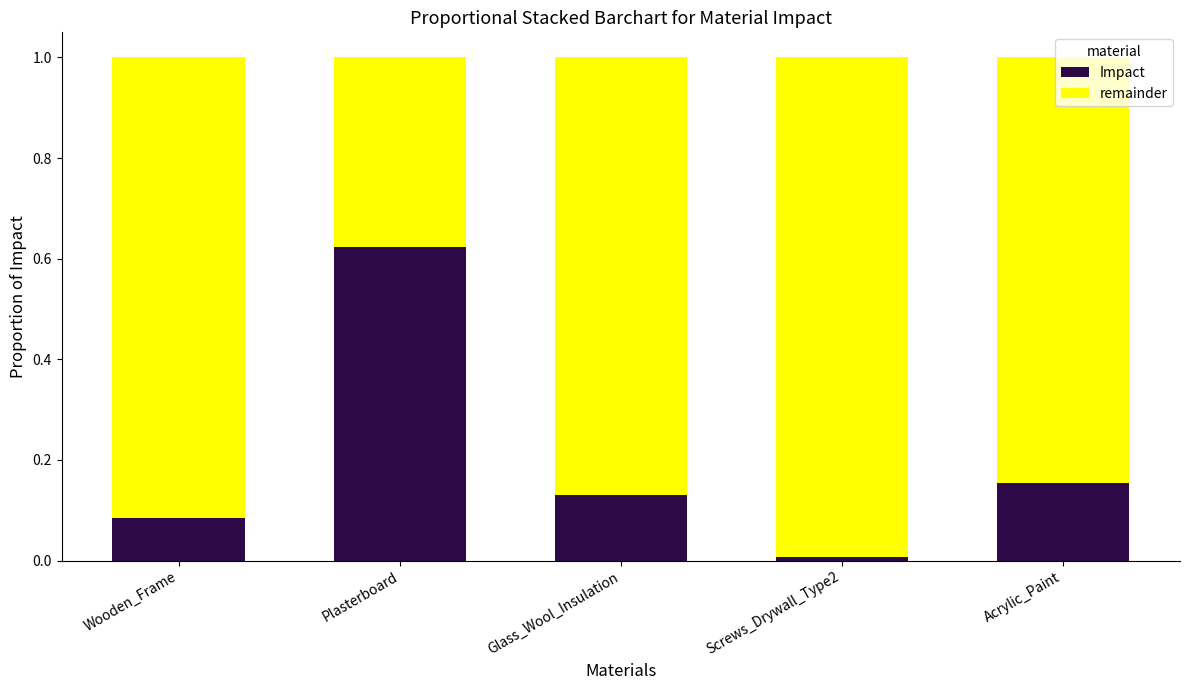

Rank the categories by Impact value from lowest to highest.

Screws_Drywall_Type2, Wooden_Frame, Glass_Wool_Insulation, Acrylic_Paint, Plasterboard